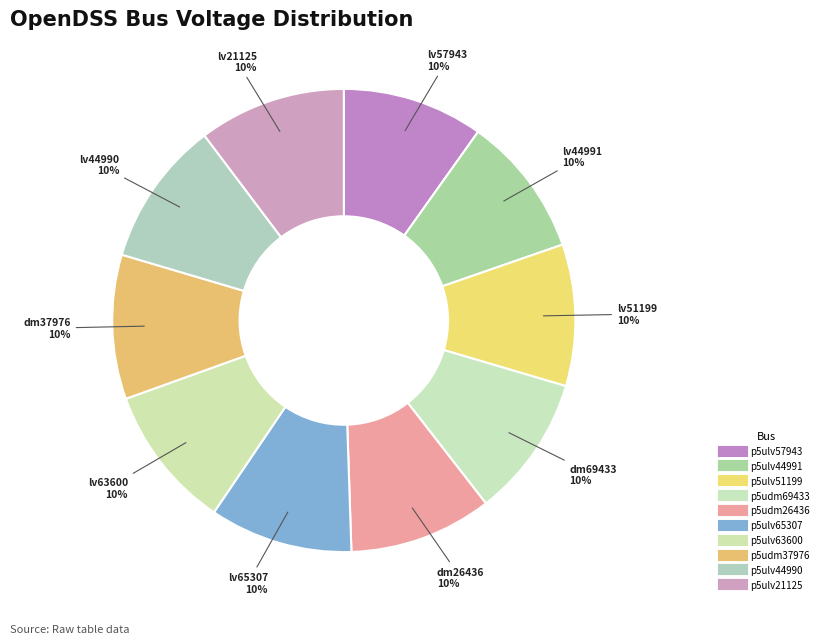

What is the largest slice in the pie chart?

p5ulv21125